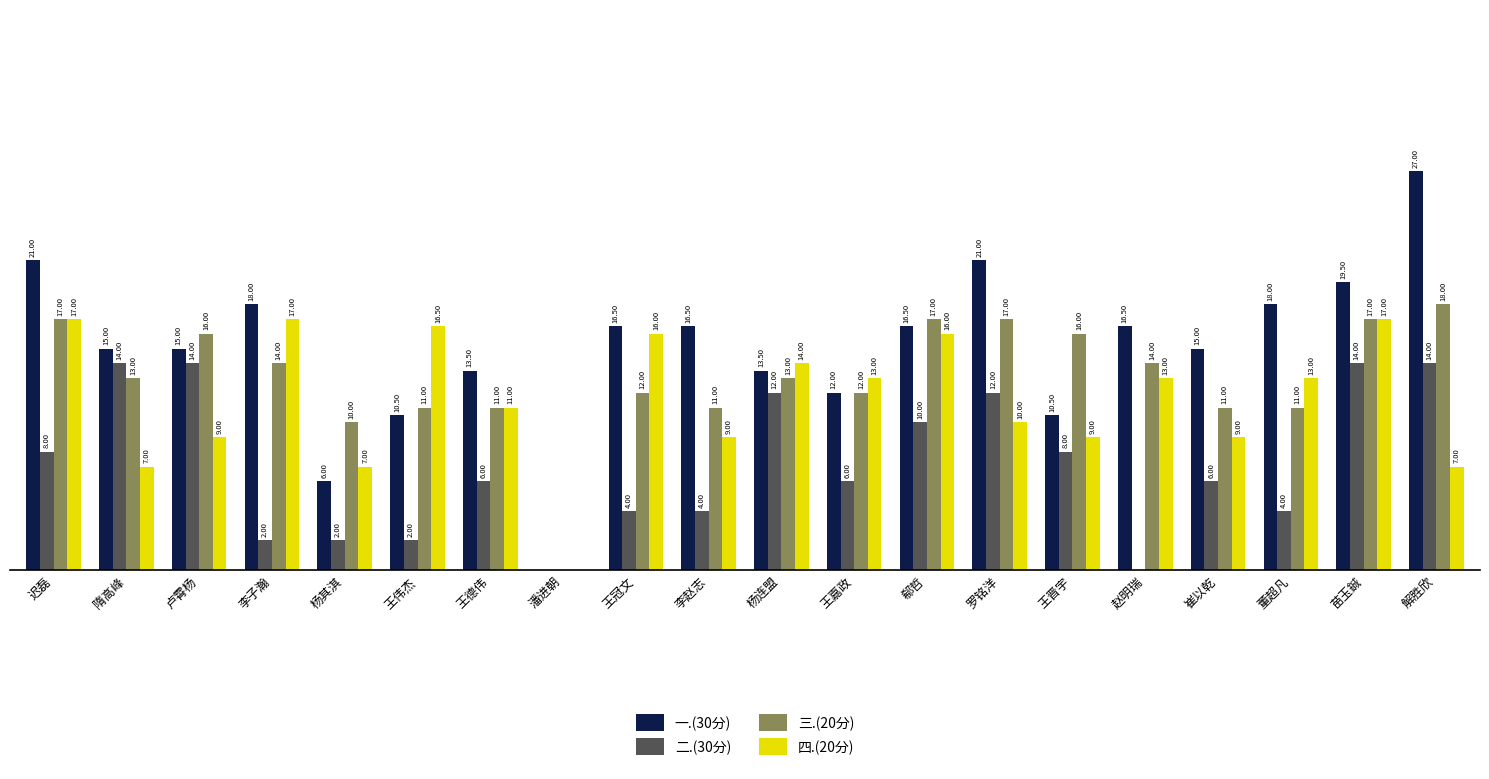

Where does the 一.(30分) series first go above 16?

迟磊